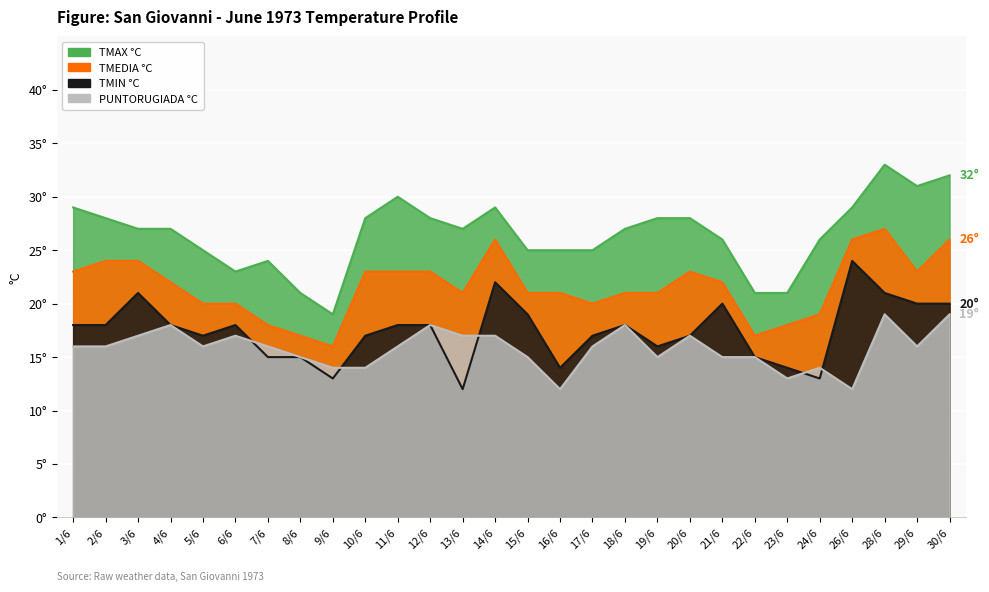

Reading right to left, transcribe all the data shown in this chart.

TMAX °C: 30/6=32	29/6=31	28/6=33	26/6=29	24/6=26	23/6=21	22/6=21	21/6=26	20/6=28	19/6=28	18/6=27	17/6=25	16/6=25	15/6=25	14/6=29	13/6=27	12/6=28	11/6=30	10/6=28	9/6=19	8/6=21	7/6=24	6/6=23	5/6=25	4/6=27	3/6=27	2/6=28	1/6=29
TMEDIA °C: 30/6=26	29/6=23	28/6=27	26/6=26	24/6=19	23/6=18	22/6=17	21/6=22	20/6=23	19/6=21	18/6=21	17/6=20	16/6=21	15/6=21	14/6=26	13/6=21	12/6=23	11/6=23	10/6=23	9/6=16	8/6=17	7/6=18	6/6=20	5/6=20	4/6=22	3/6=24	2/6=24	1/6=23
TMIN °C: 30/6=20	29/6=20	28/6=21	26/6=24	24/6=13	23/6=14	22/6=15	21/6=20	20/6=17	19/6=16	18/6=18	17/6=17	16/6=14	15/6=19	14/6=22	13/6=12	12/6=18	11/6=18	10/6=17	9/6=13	8/6=15	7/6=15	6/6=18	5/6=17	4/6=18	3/6=21	2/6=18	1/6=18
PUNTORUGIADA °C: 30/6=19	29/6=16	28/6=19	26/6=12	24/6=14	23/6=13	22/6=15	21/6=15	20/6=17	19/6=15	18/6=18	17/6=16	16/6=12	15/6=15	14/6=17	13/6=17	12/6=18	11/6=16	10/6=14	9/6=14	8/6=15	7/6=16	6/6=17	5/6=16	4/6=18	3/6=17	2/6=16	1/6=16